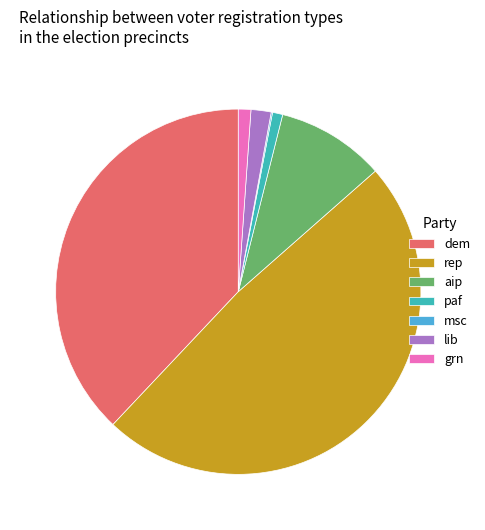

Is there any slice that represents more than half of the pie?

No